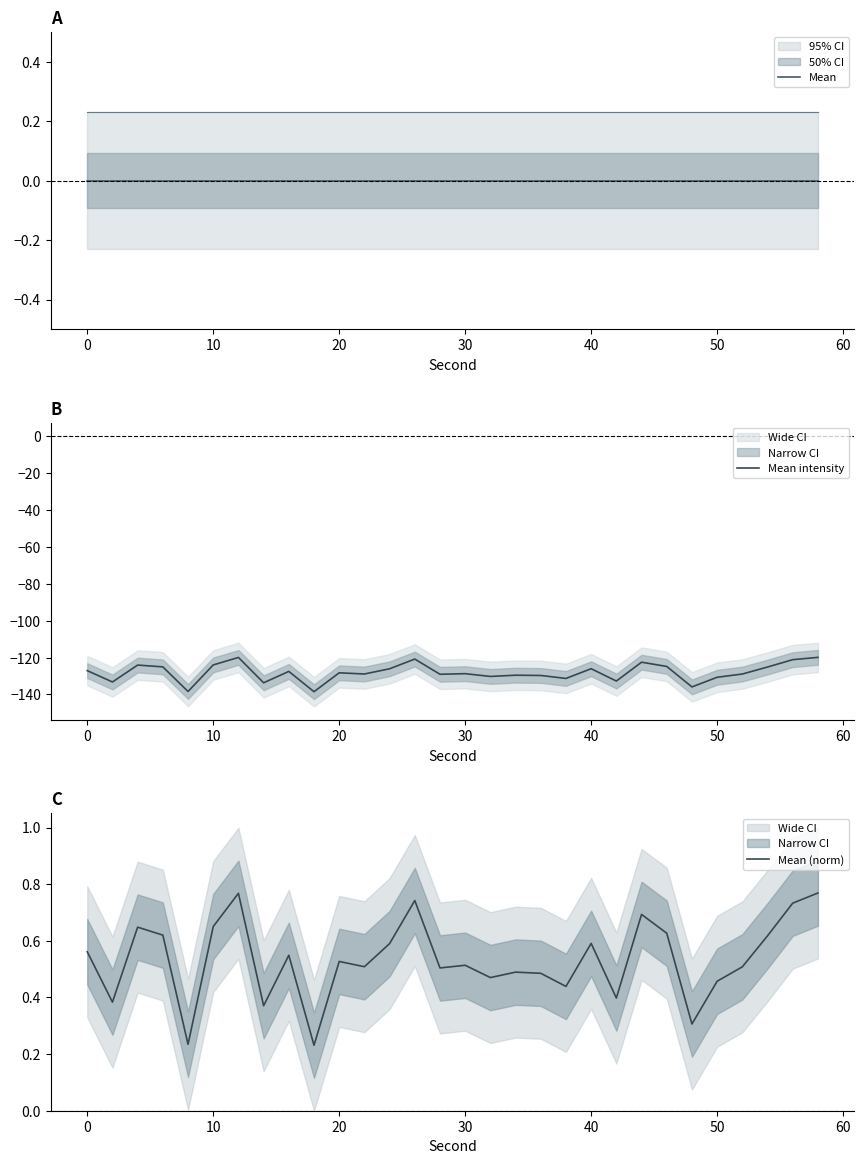

What is the minimum value for Mean intensity?

-138.5